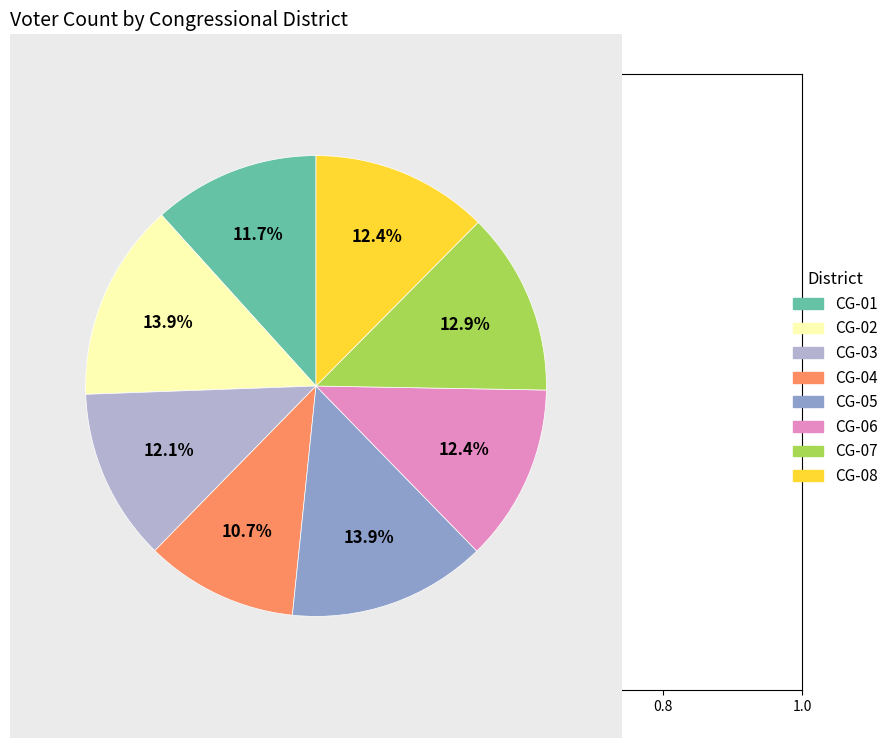

To the nearest percent, what is the average slice percentage?

12%